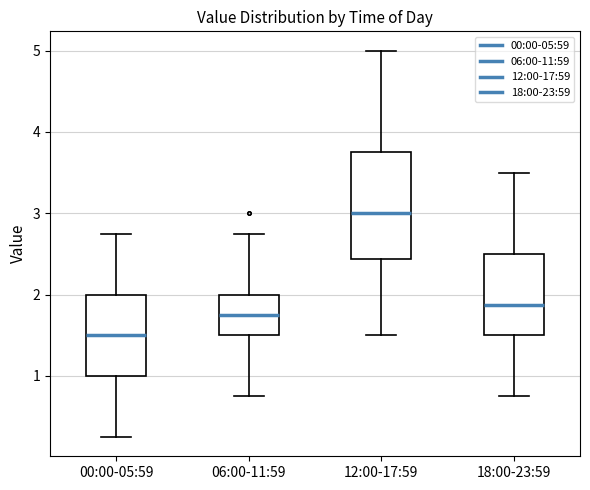

Reading left to right, read every box against the y-axis: the position of its median line, the range the box covers, and the ends of its whiskers. The values are not printed on the chart, so give them approximately, as read against the axis.

00:00-05:59: median 1.5, box 1.0 to 2.0, whiskers 0.3 to 2.8
06:00-11:59: median 1.8, box 1.5 to 2.0, whiskers 0.8 to 2.8
12:00-17:59: median 3.0, box 2.4 to 3.8, whiskers 1.5 to 5.0
18:00-23:59: median 1.9, box 1.5 to 2.5, whiskers 0.8 to 3.5